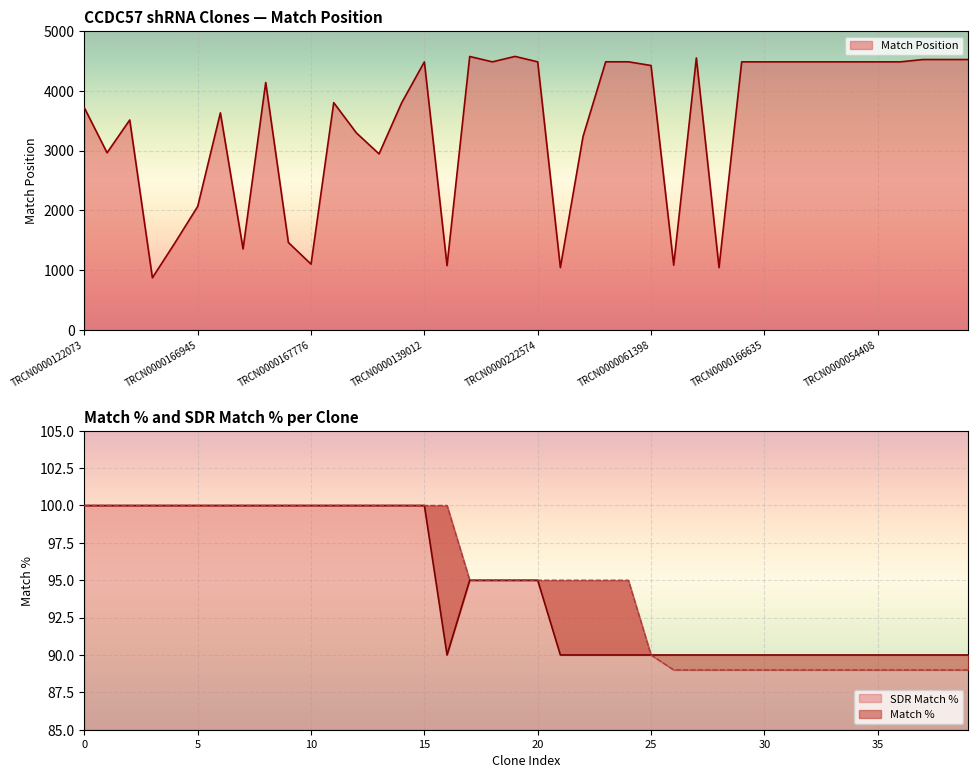

Is it true that SDR Match % equals 90 at 25?

True